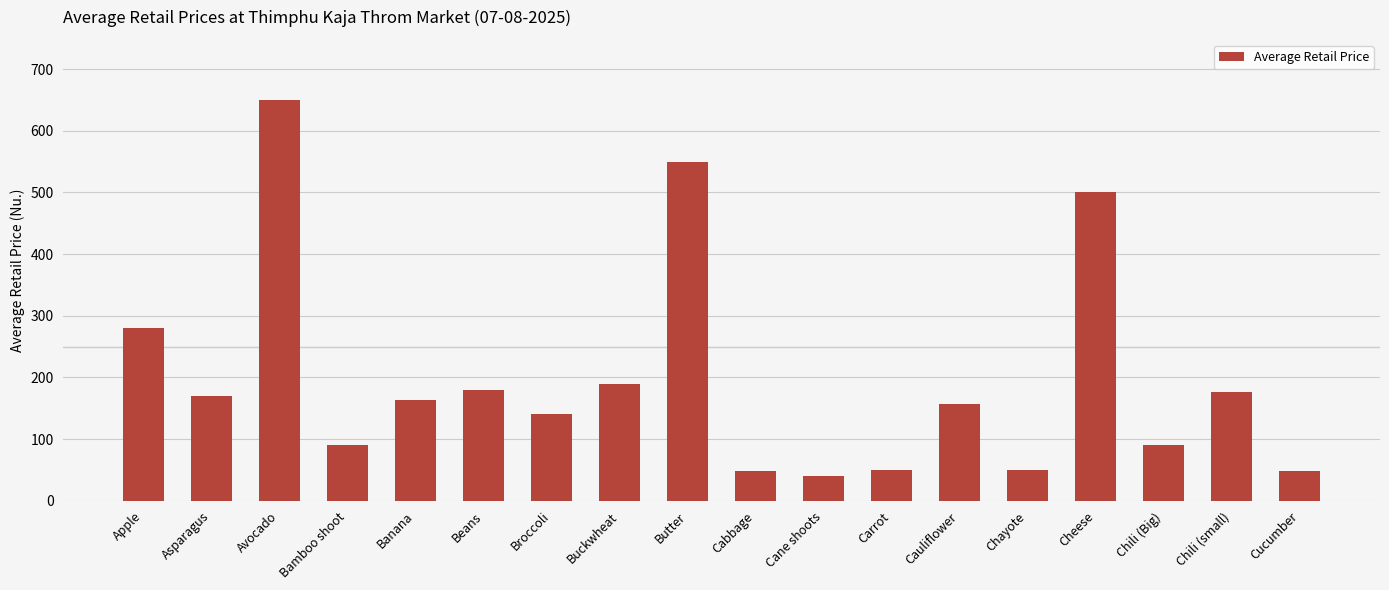

Read the value at Carrot.

50.0